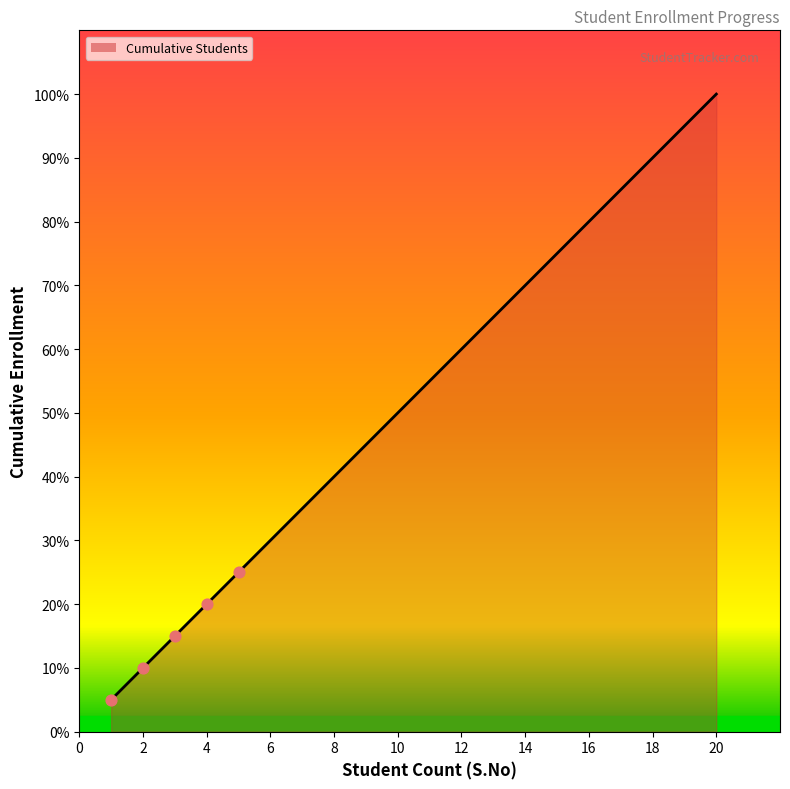

What is the change in value from 10 to 13?

+3